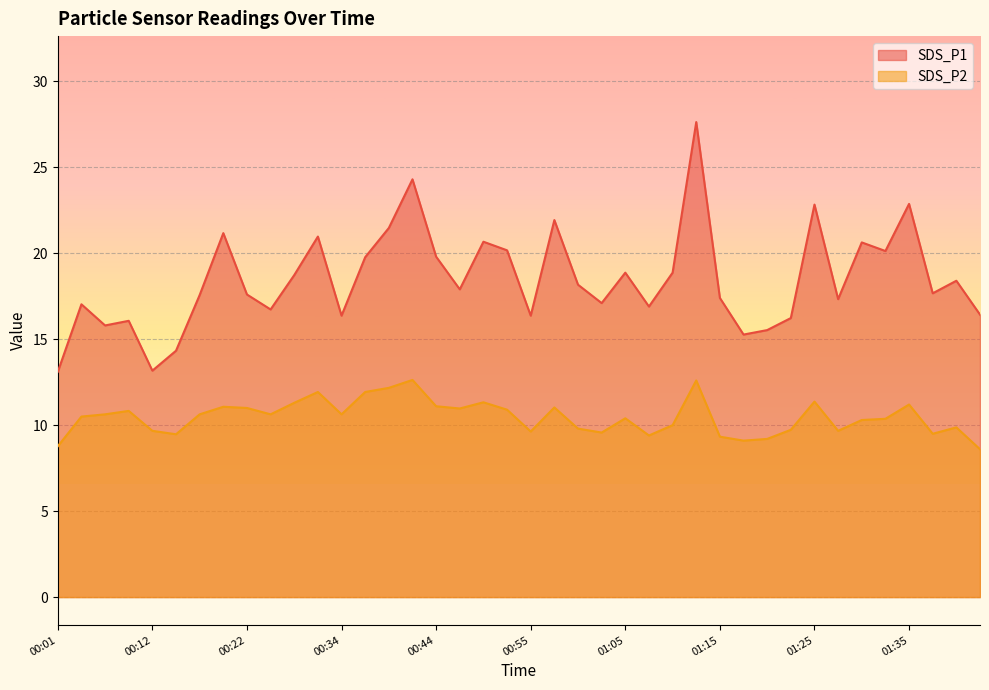

Which series changed the most between 00:55 and 01:33?

SDS_P1